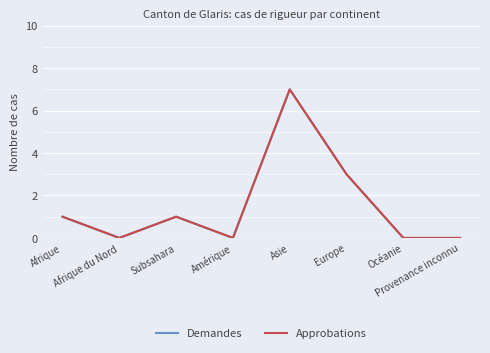

Does the chart display data point markers on the line(s)?

No